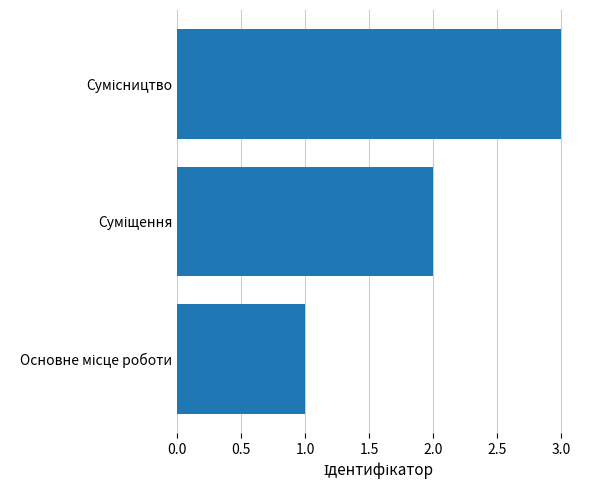

What is the sum of all values?

6